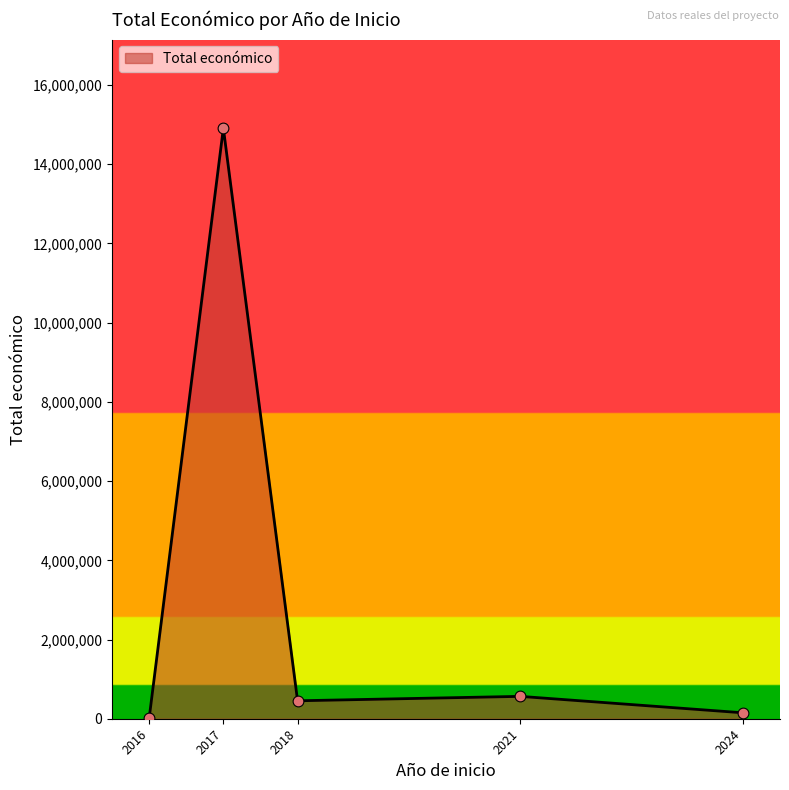

Approximately how many times larger is the value at 2021 compared to 2017?

0.0